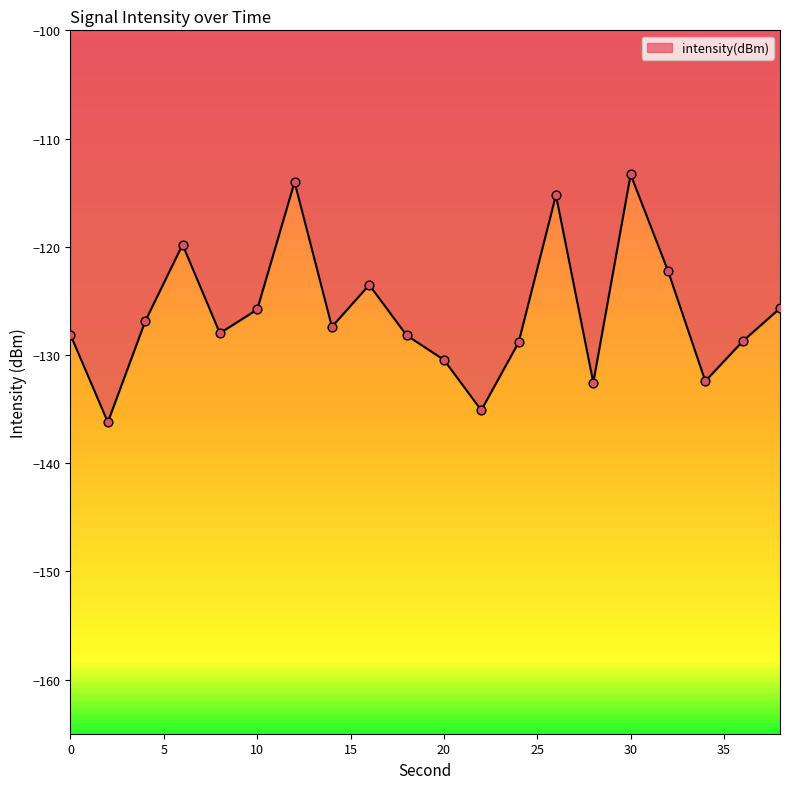

What is the difference between the maximum and minimum values?

22.9